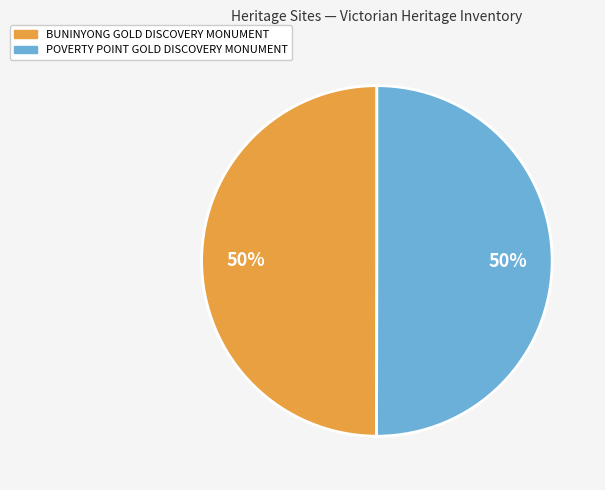

How many segments does this pie chart have?

2